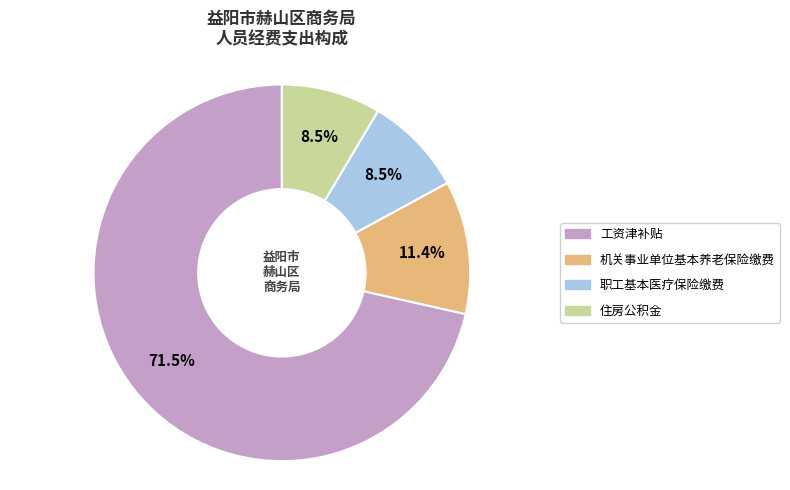

Which has a higher value, 工资津补贴 or 职工基本医疗保险缴费?

工资津补贴